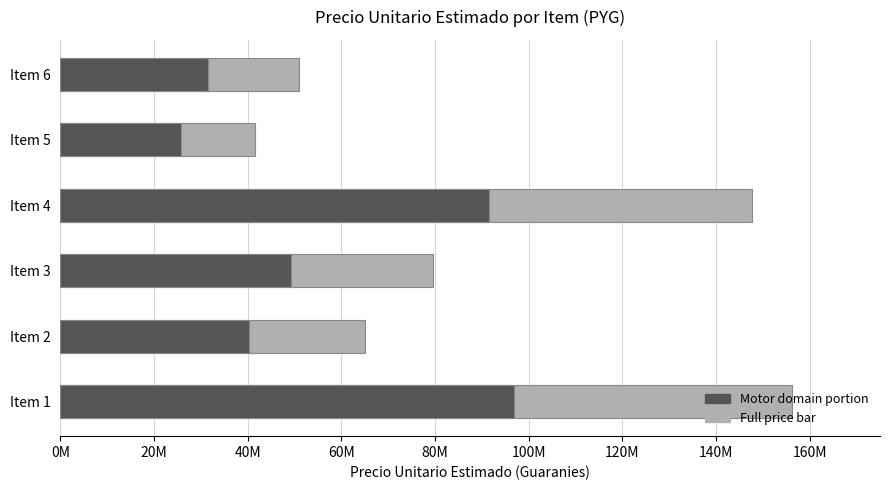

List the series in order of their peak value, highest first.

precio_unitario_estimado (light), precio_unitario_estimado (dark)